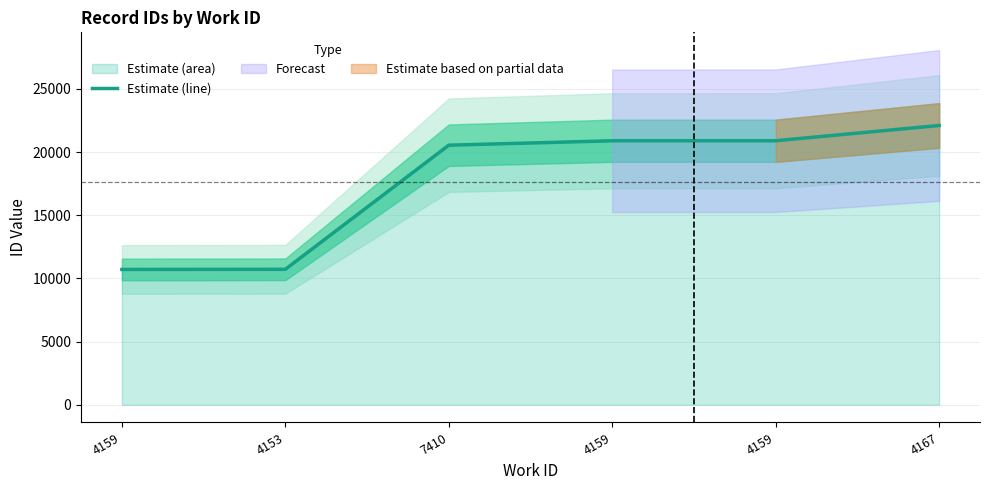

Between 4153 and 4167, which is larger?

4167